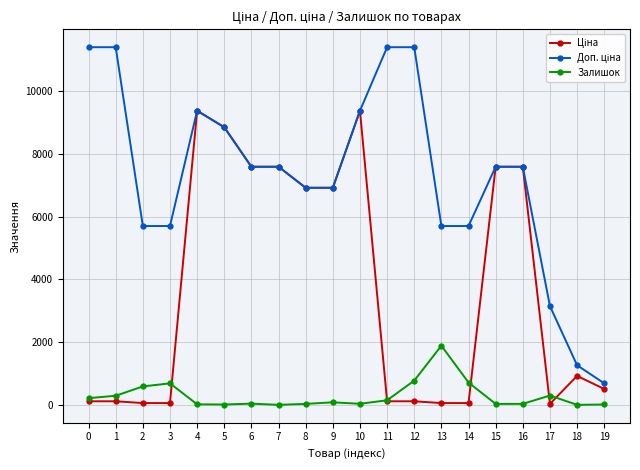

What is the maximum value shown in the chart?

11410.0